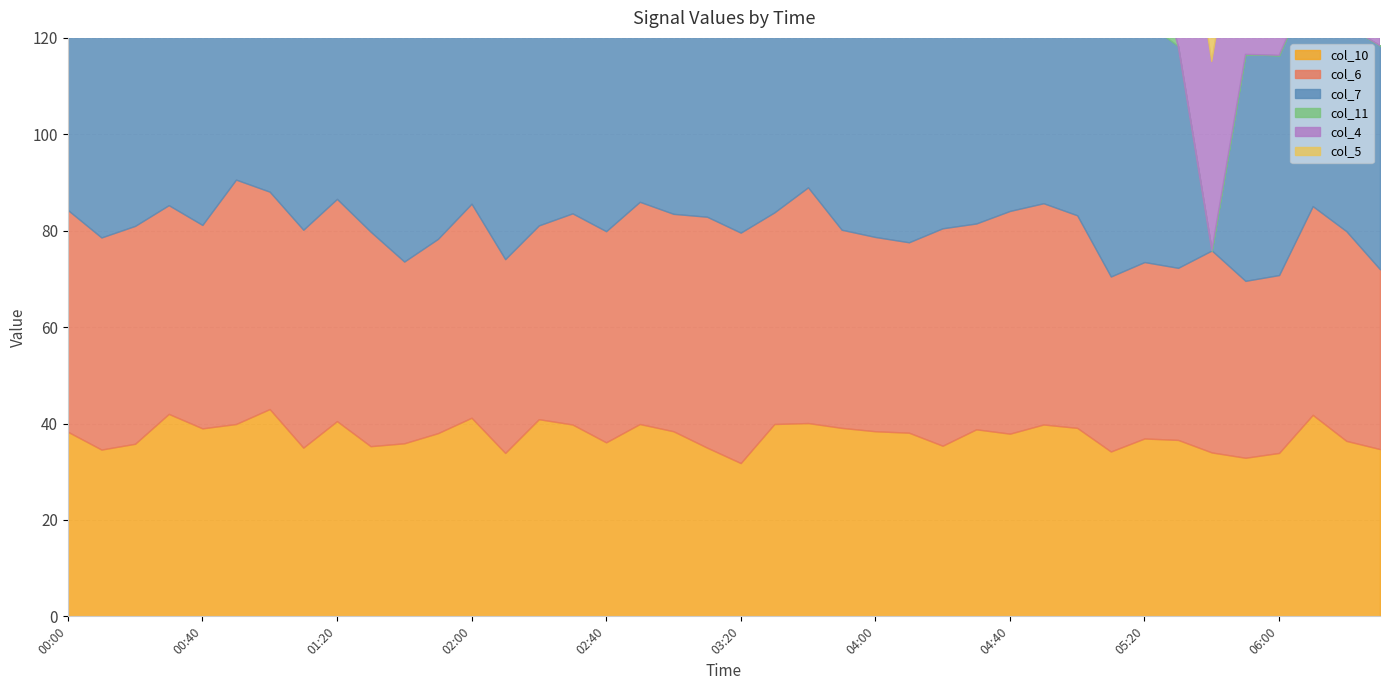

List the series in order of their peak value, lowest first.

col_10, col_6, col_5, col_4, col_7, col_11